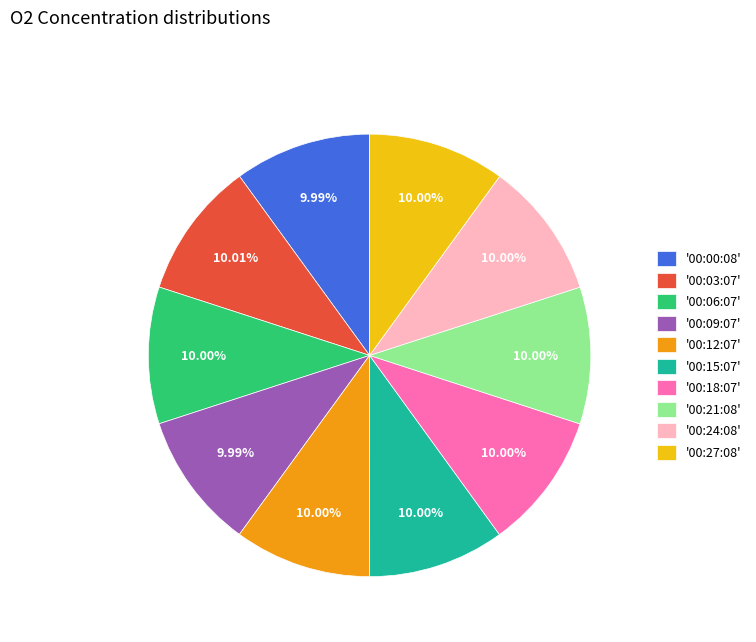

Approximately how many times larger is the value at '00:15:07' compared to '00:09:07'?

1.0